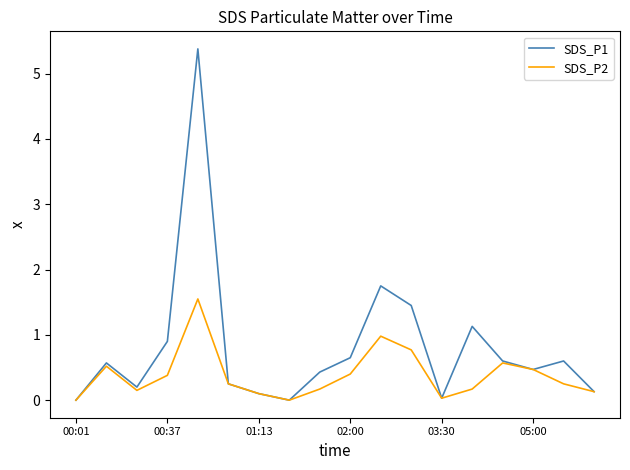

Which series has the largest total across all categories?

SDS_P1